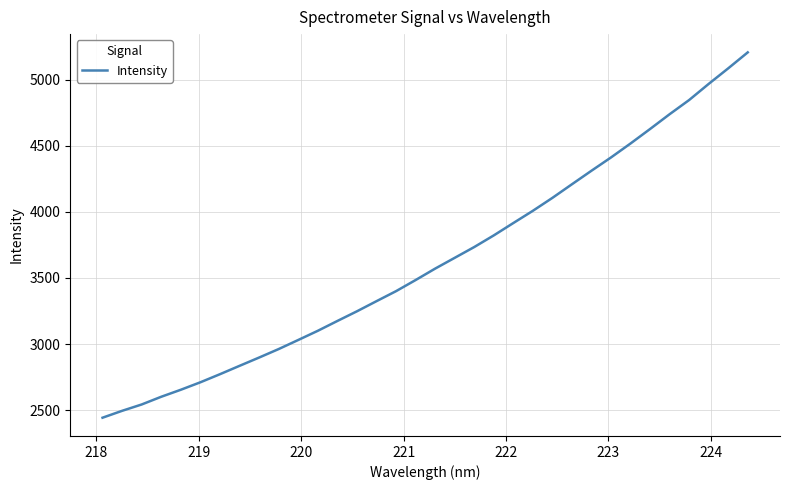

Reading left to right, transcribe all the data shown in this chart.

2441.9	2494.0	2542.1	2600.5	2653.6	2710.2	2771.4	2834.7	2897.5	2961.8	3030.5	3100.0	3174.4	3247.6	3324.3	3400.2	3484.3	3570.9	3652.5	3734.3	3822.5	3916.1	4008.8	4106.6	4209.8	4312.3	4412.9	4518.7	4628.3	4740.2	4847.7	4969.7	5087.4	5208.4